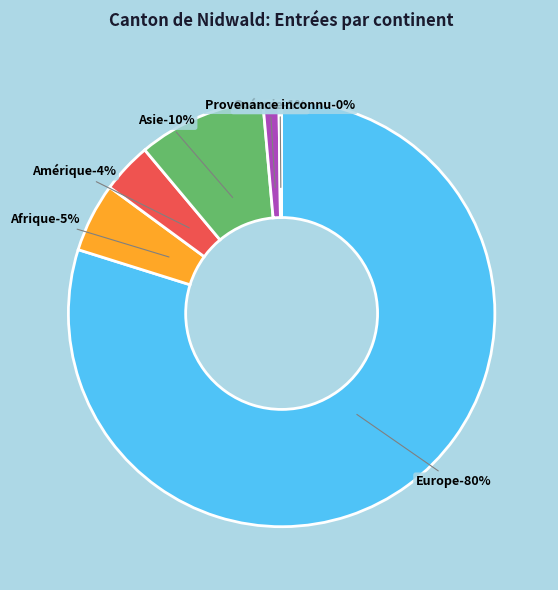

Is it true that Provenance inconnu is 0% of the pie?

True